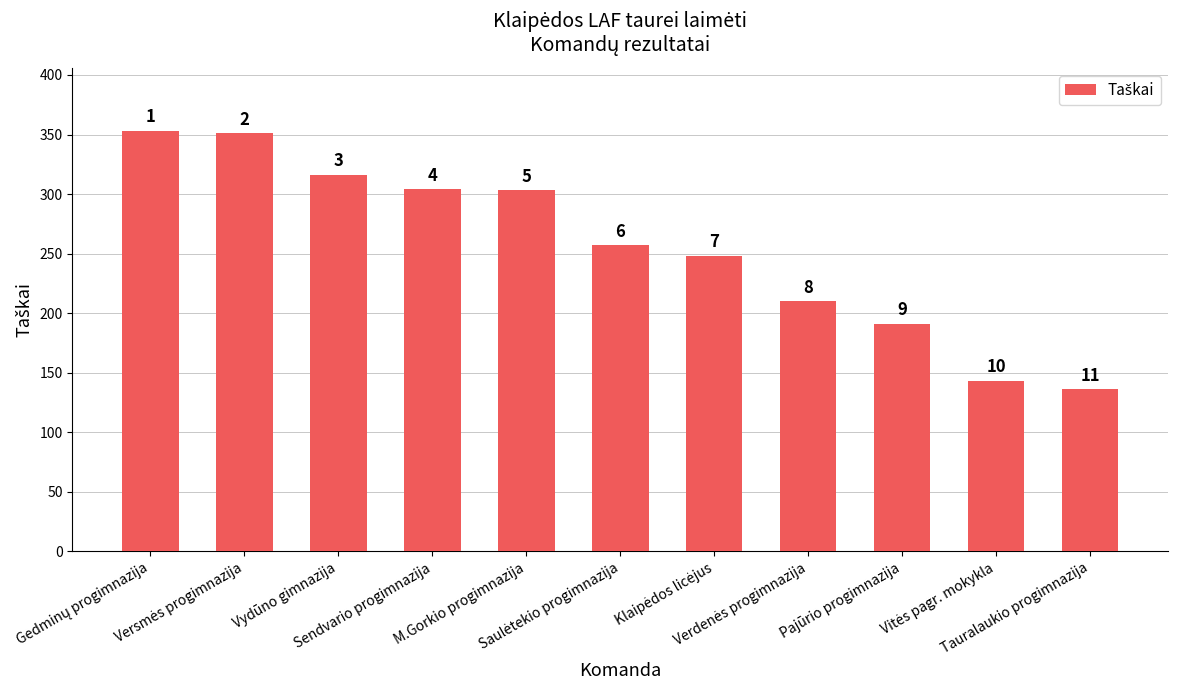

Are the bars horizontal?

No